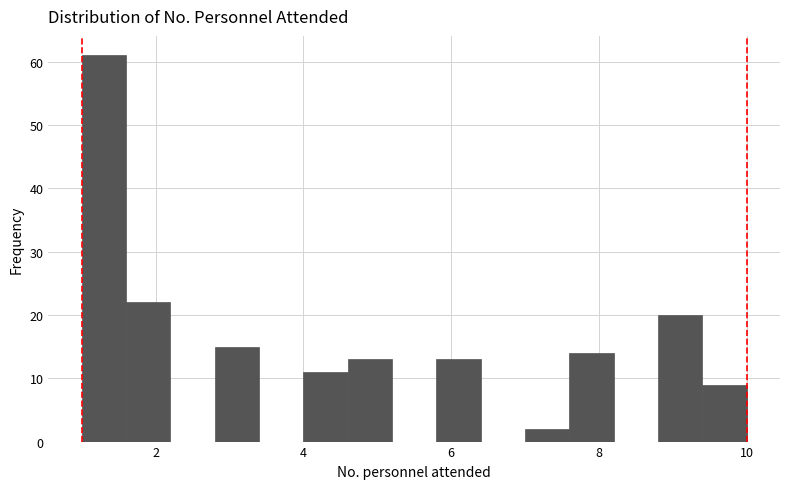

Read against the x-axis, roughly where is the centre of the tallest bar?

1.4